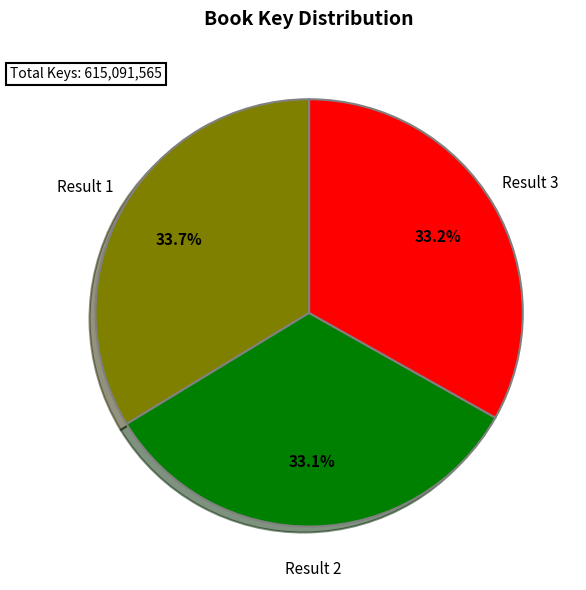

What portion of the pie excludes Result 1?

66.3%